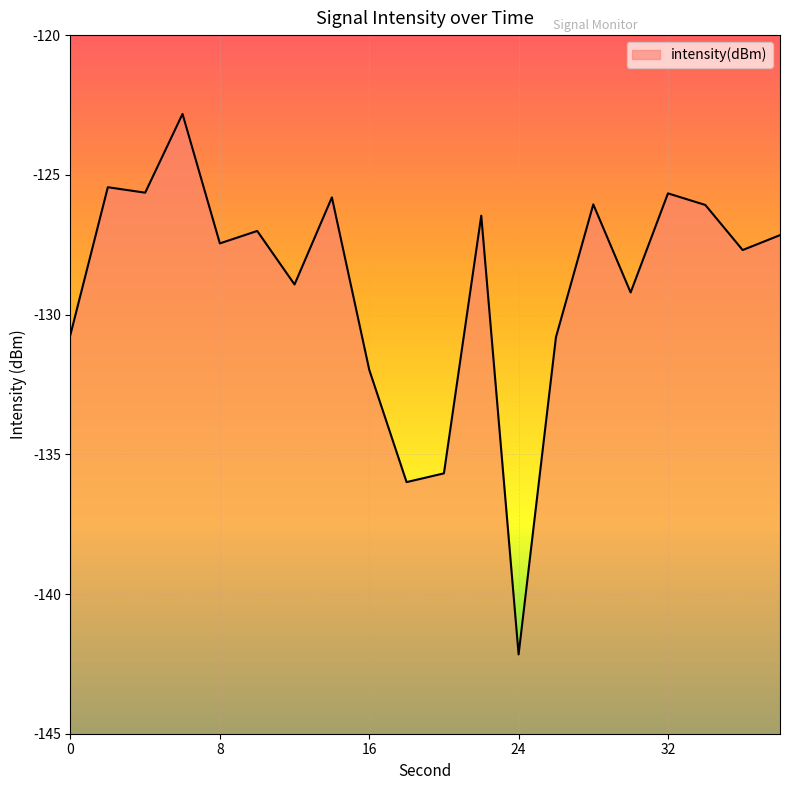

What is the average value?

-128.9